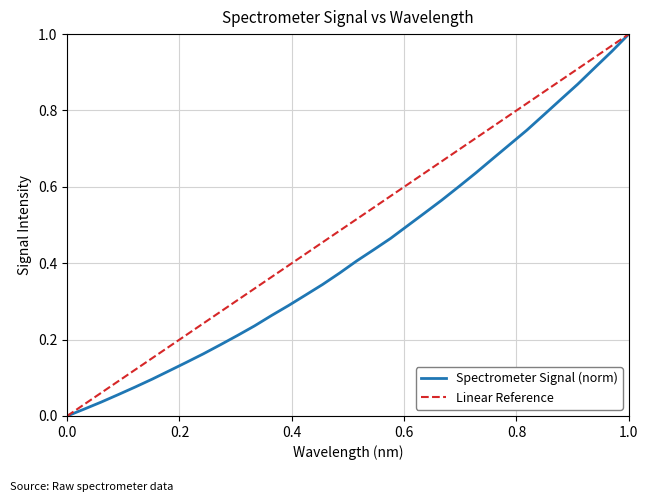

Reading left to right, what are all the values shown in this chart?

0.0	0.0	0.0	0.1	0.1	0.1	0.1	0.1	0.2	0.2	0.2	0.2	0.3	0.3	0.3	0.3	0.4	0.4	0.4	0.5	0.5	0.5	0.6	0.6	0.6	0.7	0.7	0.7	0.8	0.8	0.9	0.9	1.0	1.0